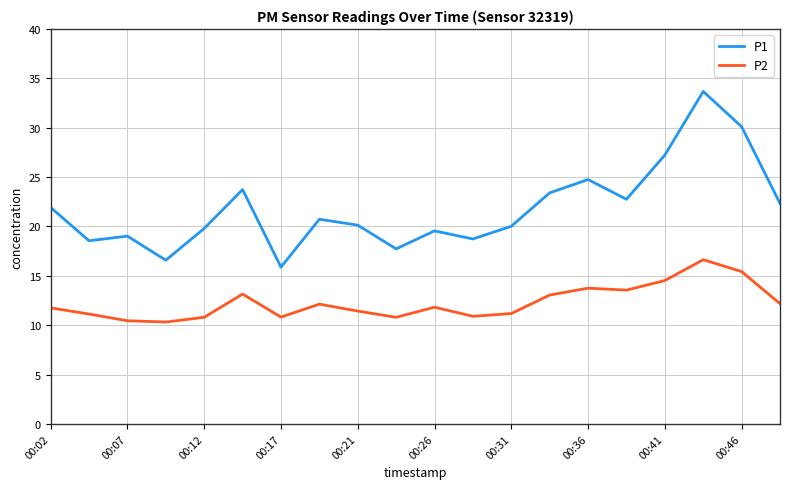

Which series has the largest total across all categories?

P1